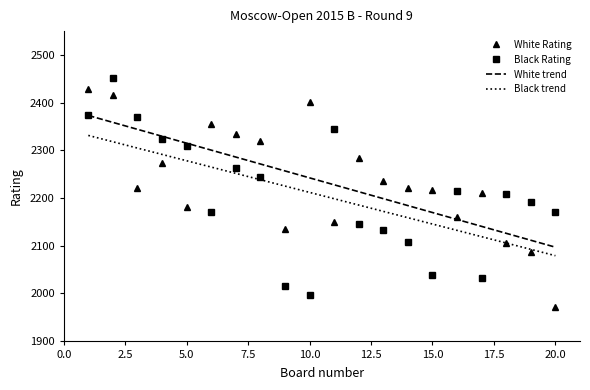

Reading left to right, extract all data points from this chart.

White Rating: 1=2429	2=2415	3=2220	4=2273	5=2181	6=2355	7=2334	8=2320	9=2134	10=2402	11=2149	12=2283	13=2235	14=2220	15=2216	16=2161	17=2210	18=2105	19=2086	20=1971
Black Rating: 1=2375	2=2451	3=2370	4=2324	5=2310	6=2170	7=2262	8=2244	9=2016	10=1996	11=2344	12=2145	13=2132	14=2107	15=2039	16=2215	17=2032	18=2208	19=2191	20=2171